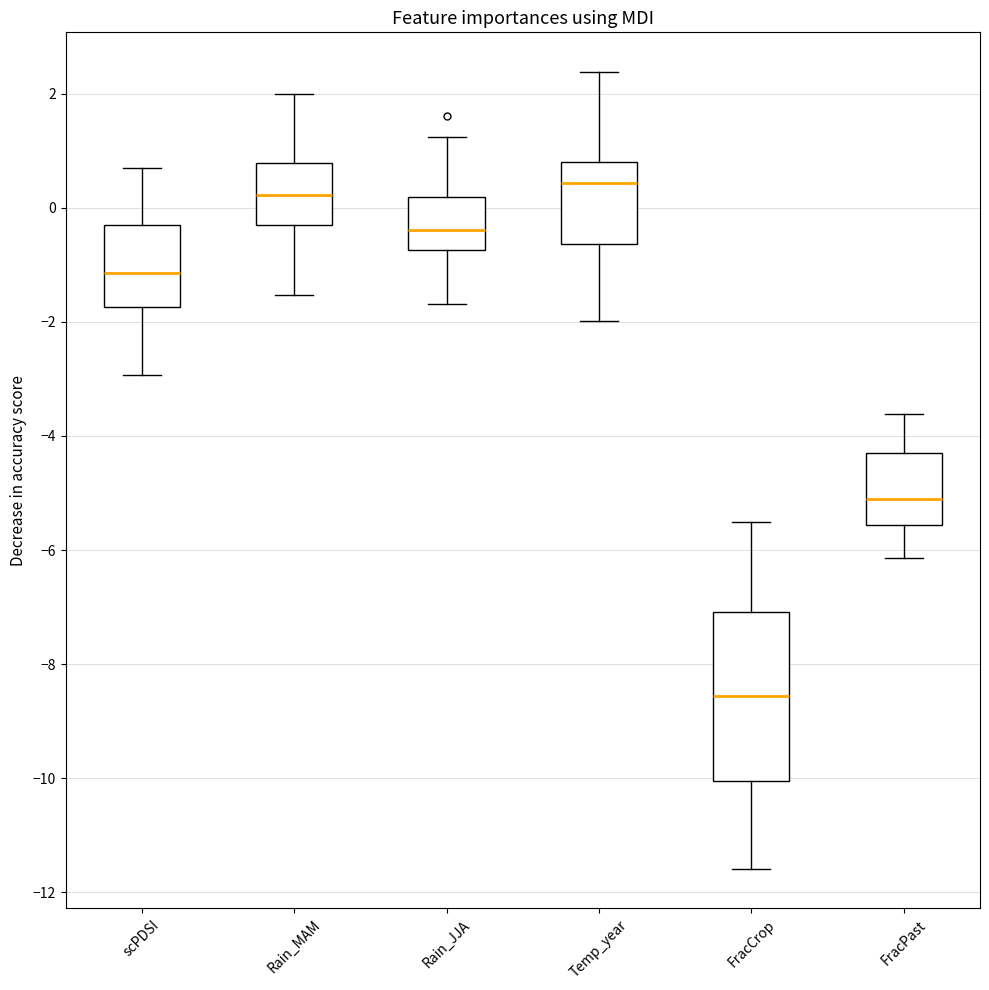

Which box is the tallest, from its lower edge to its upper edge?

FracCrop